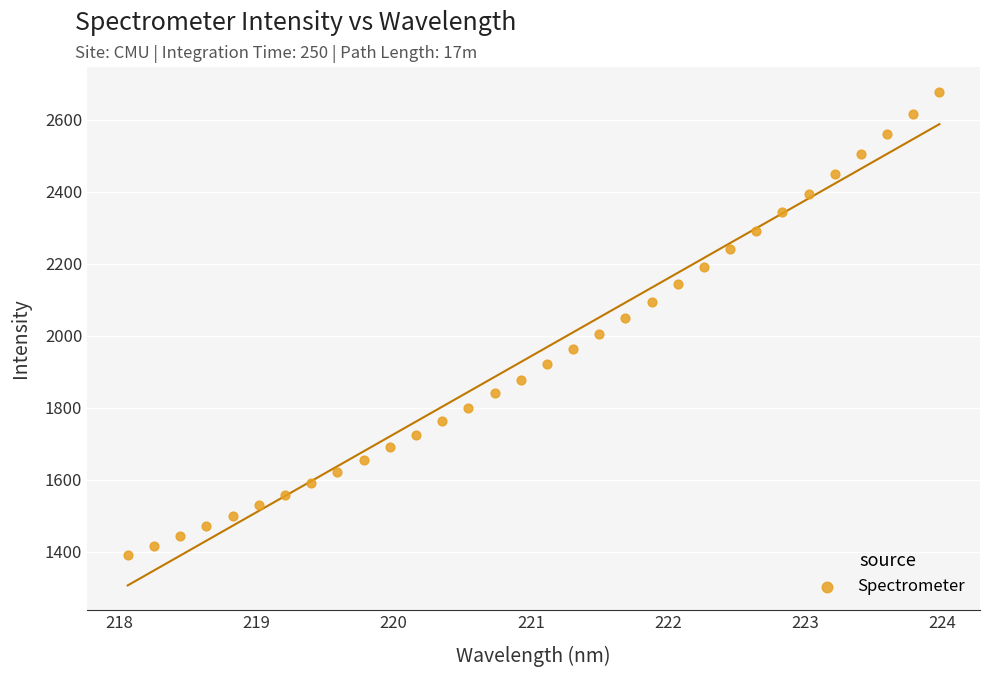

What is the range of Y values (max minus min)?

1286.7